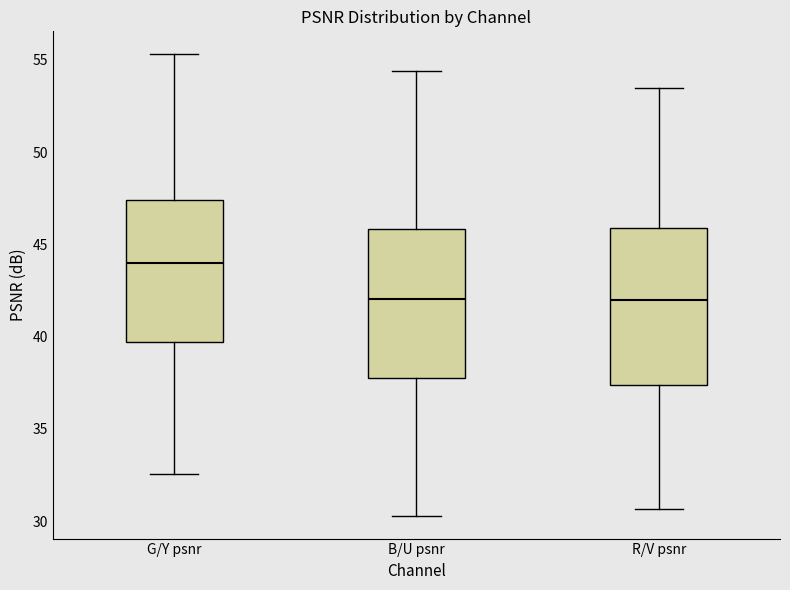

Reading left to right, read every box against the y-axis: the position of its median line, the range the box covers, and the ends of its whiskers. The values are not printed on the chart, so give them approximately, as read against the axis.

G/Y psnr: median 44.0, box 39.5 to 47.5, whiskers 32.5 to 55.5
B/U psnr: median 42.0, box 38.0 to 46.0, whiskers 30.5 to 54.5
R/V psnr: median 42.0, box 37.5 to 46.0, whiskers 30.5 to 53.5